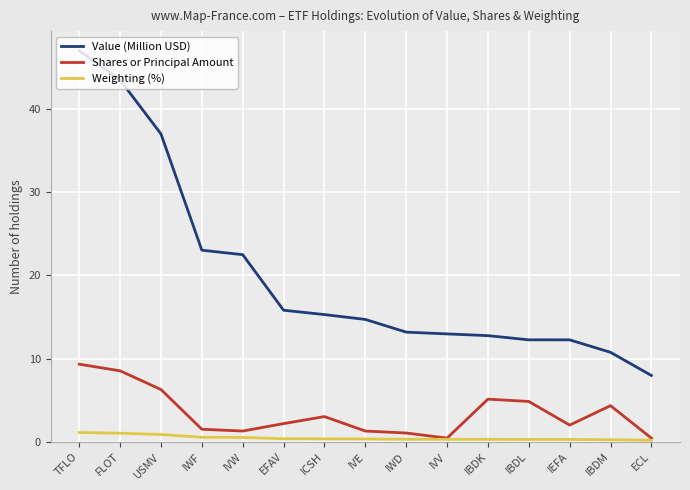

What is the difference between the Shares or Principal Amount values at FLOT and IEFA?

6.5